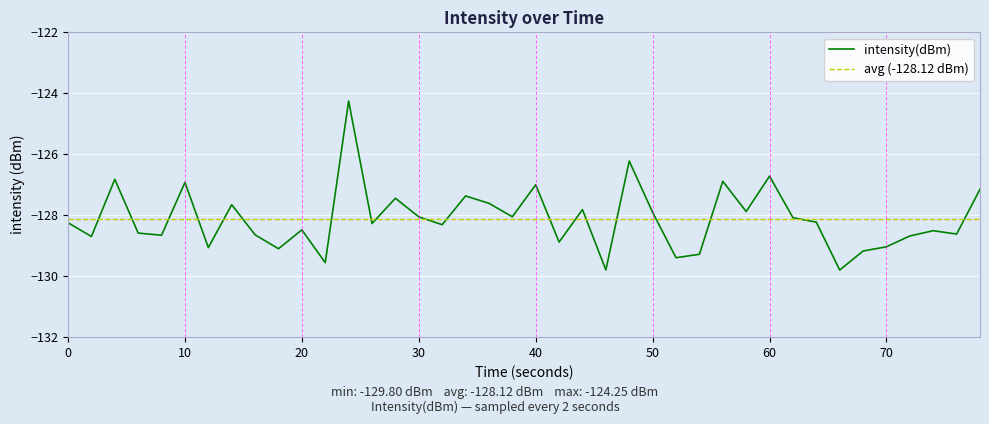

True or false: the data shows -189.4 at 0.

False